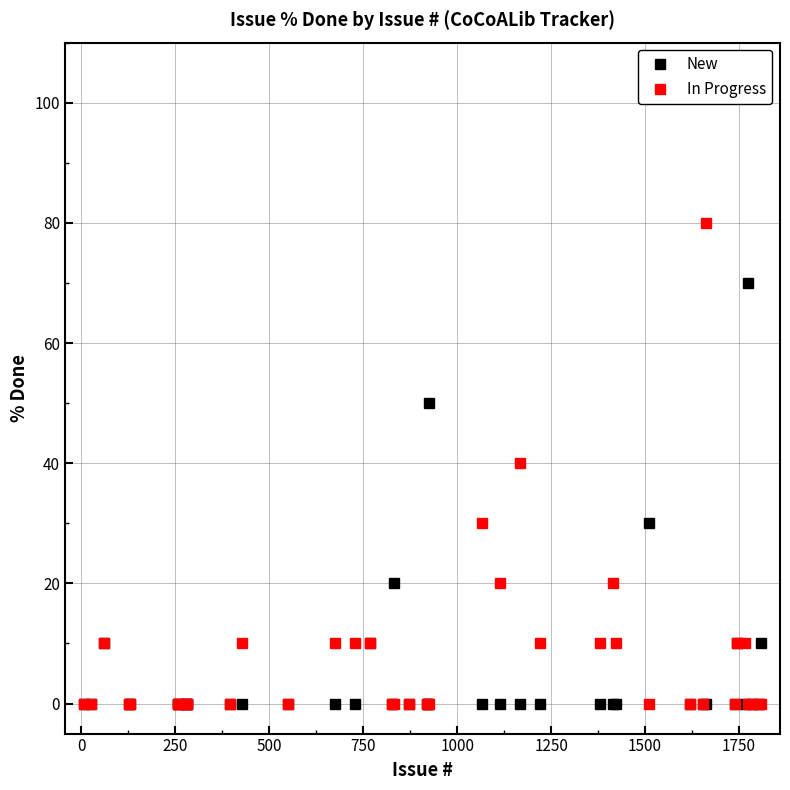

Rank the series by their maximum value, from lowest to highest.

New, In Progress